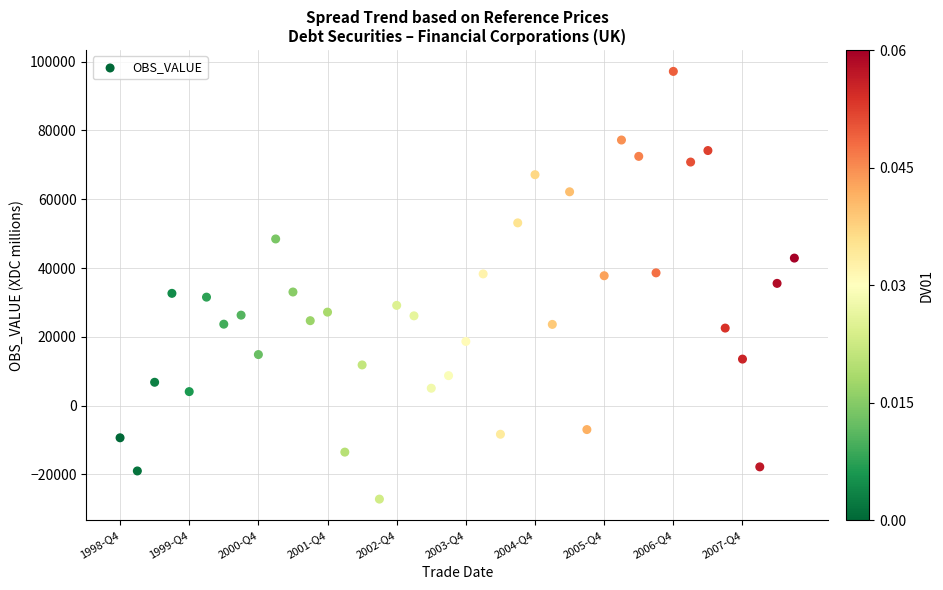

What is the range of Y values (max minus min)?

124342